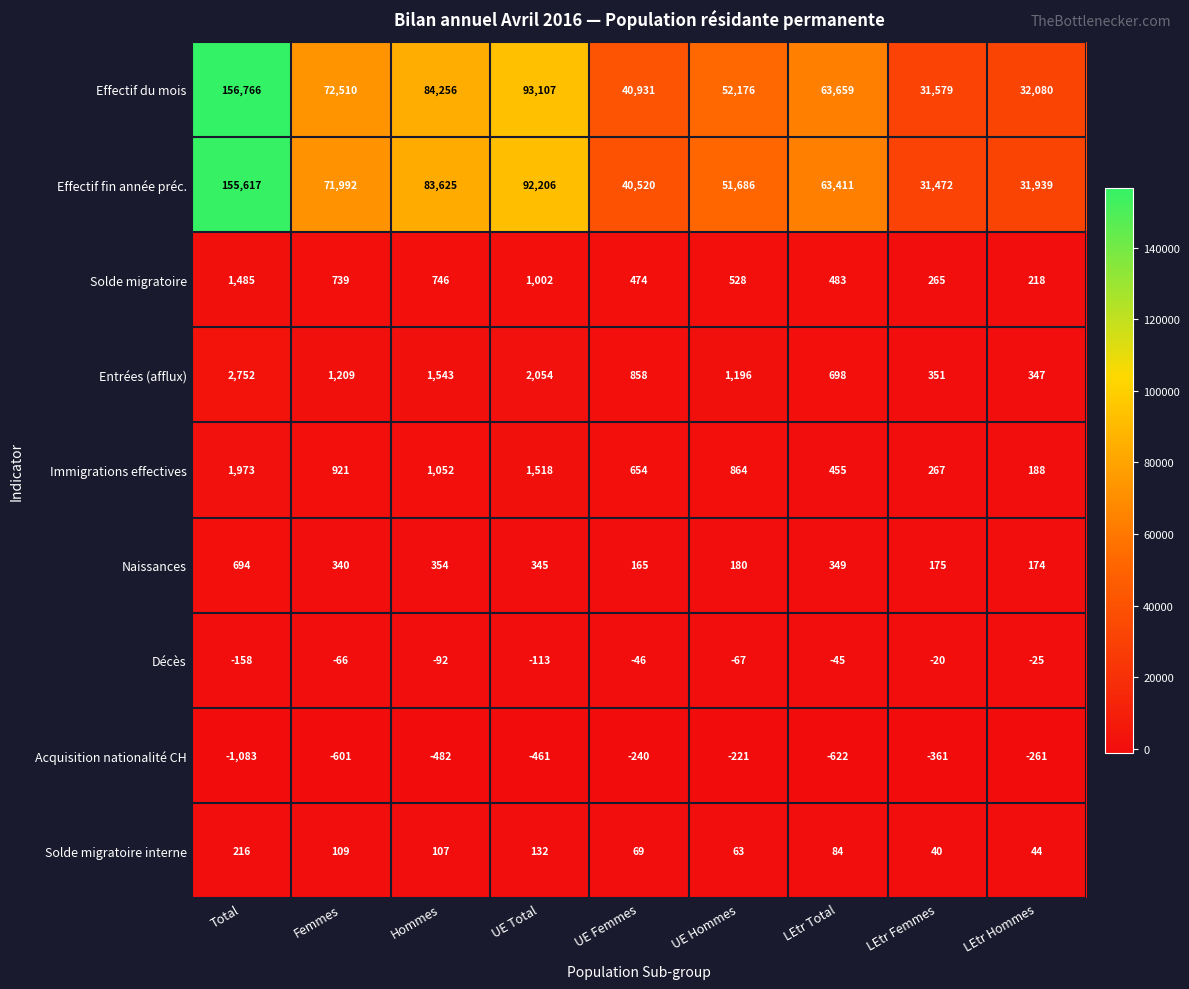

At how many categories does at least one series exceed 3662?

9